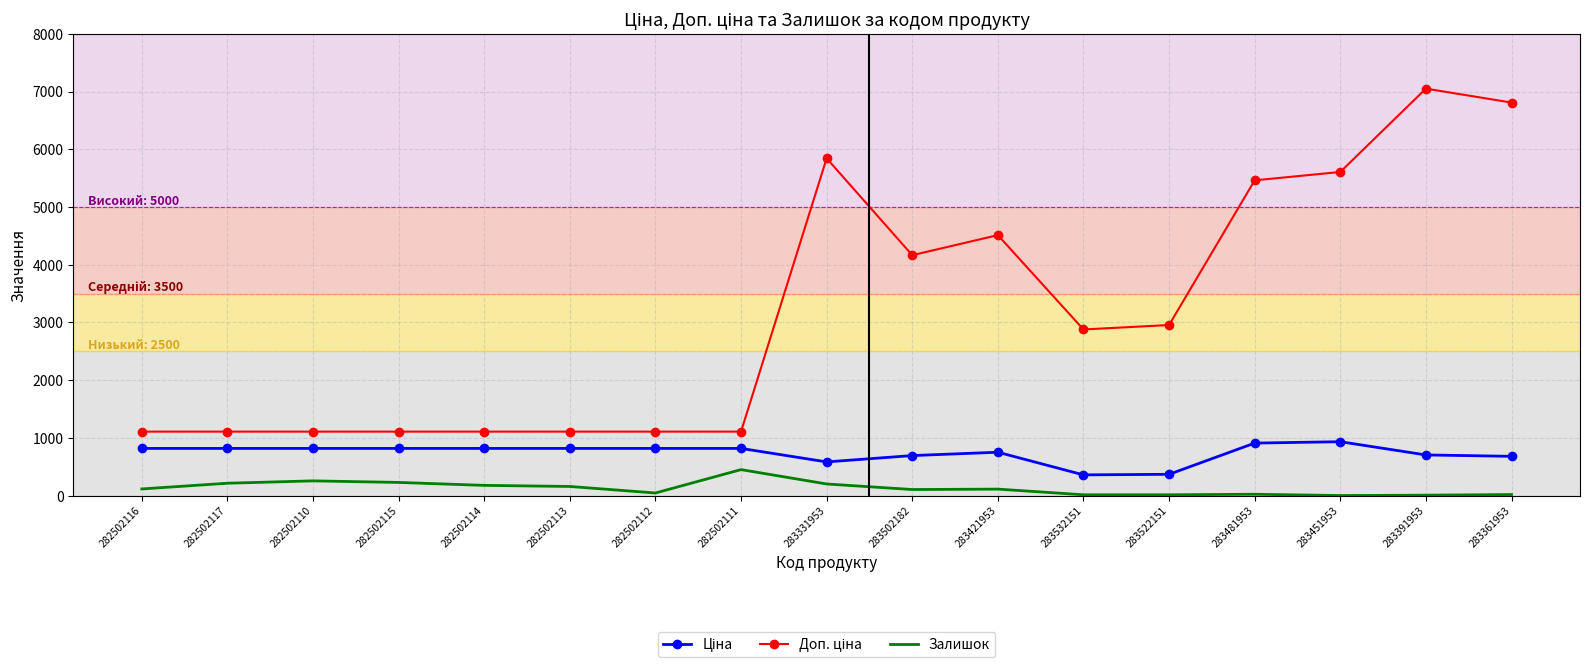

At which category does the chart reach its peak across all series?

283391953